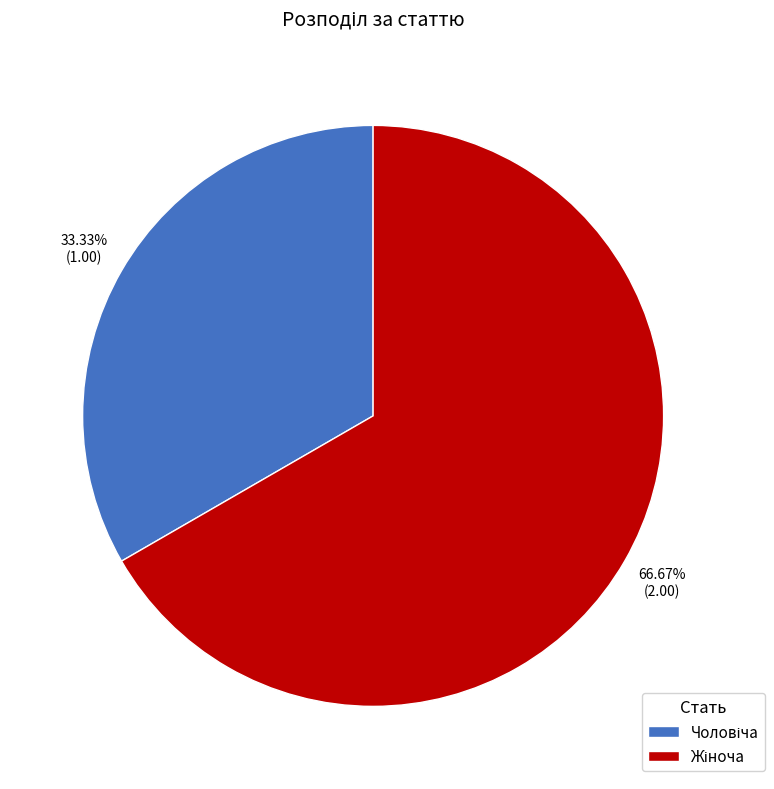

Does any single category account for the majority?

Yes